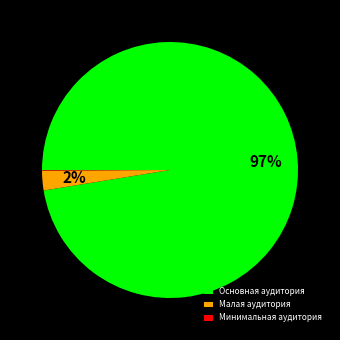

What is the largest slice in the pie chart?

Основная аудитория